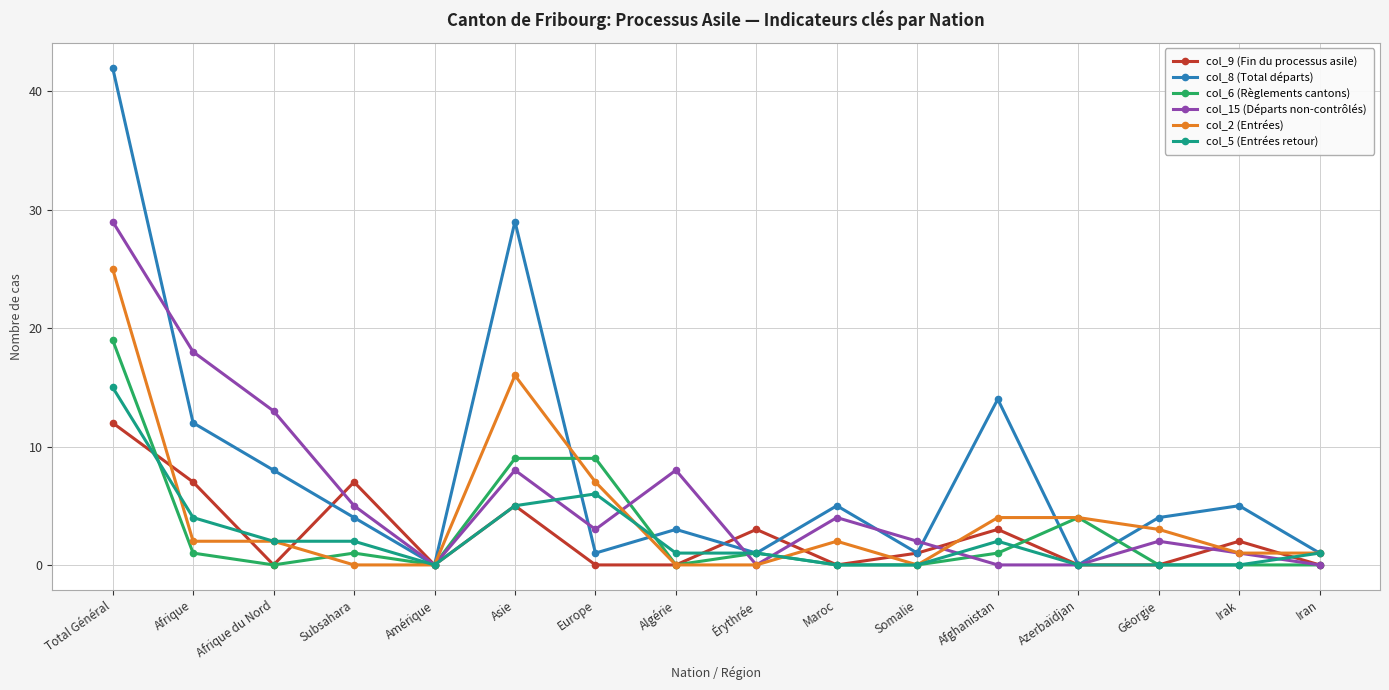

The value of col_15 (Départs non-contrôlés) at Algérie is 8. True or false?

True